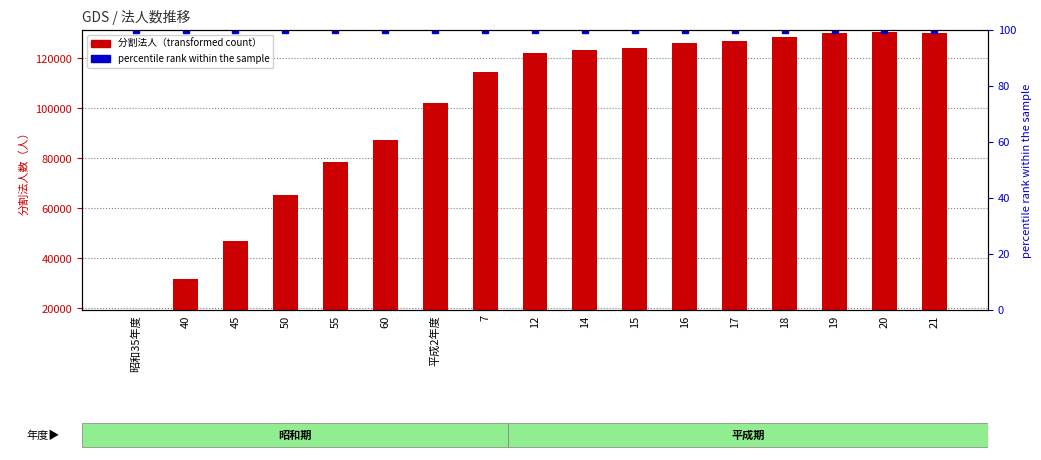

True or false: the data shows 126137 at 16.

True